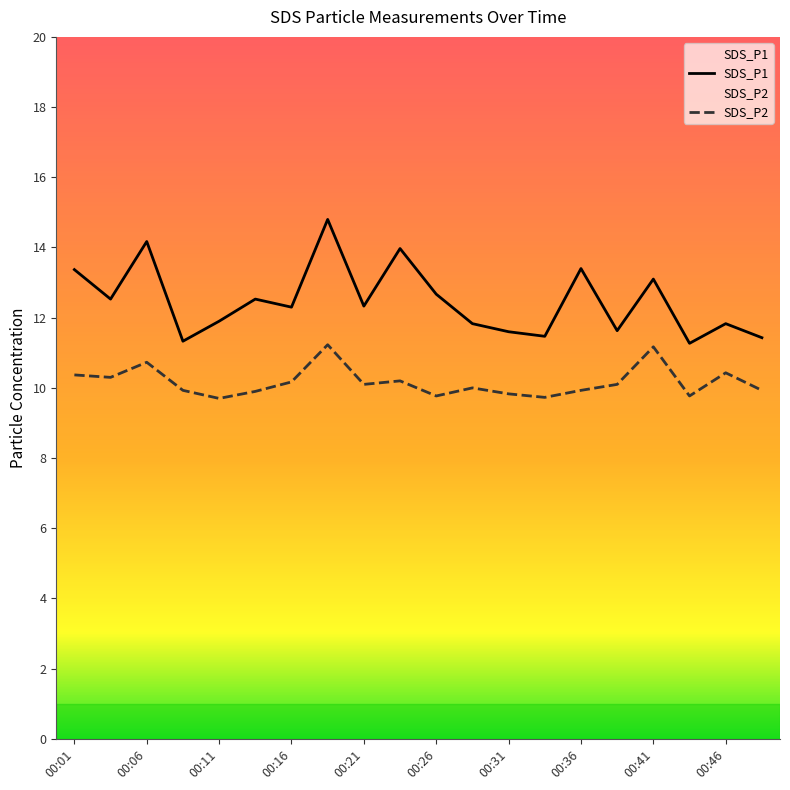

Read the SDS_P2 value at 00:33.

9.7